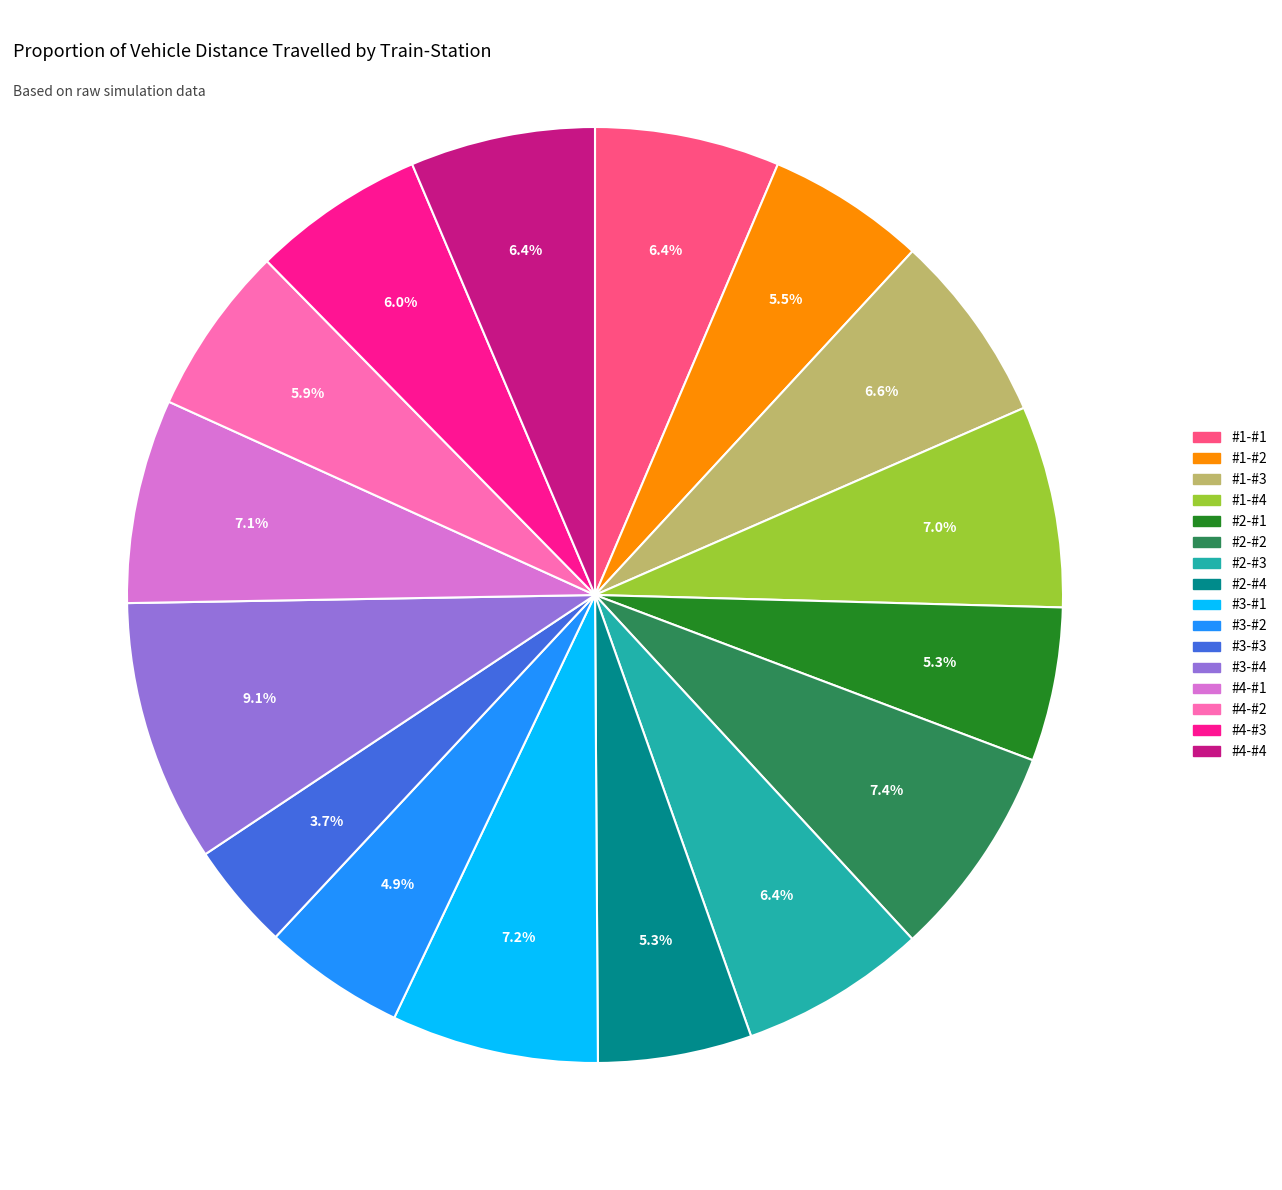

How many slices are in this pie chart?

16